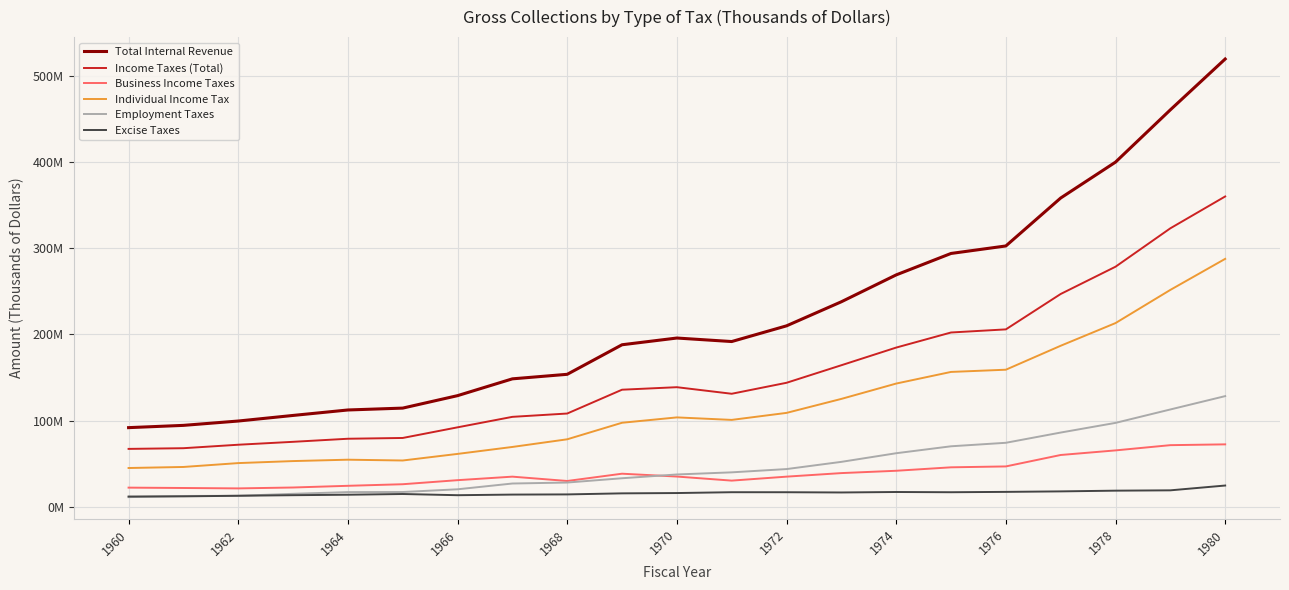

What are all the series names shown in the legend?

Total Internal Revenue, Income Taxes (Total), Business Income Taxes, Individual Income Tax, Employment Taxes, Excise Taxes